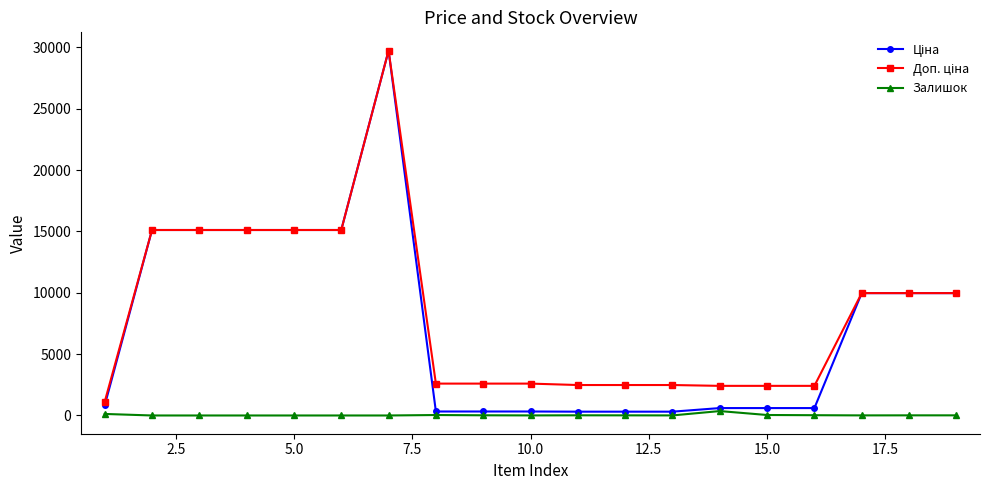

Does the chart have visible grid lines?

No